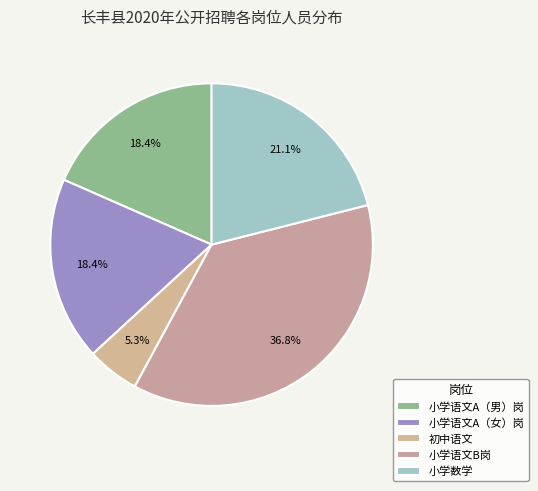

Count the number of slices in the pie.

5